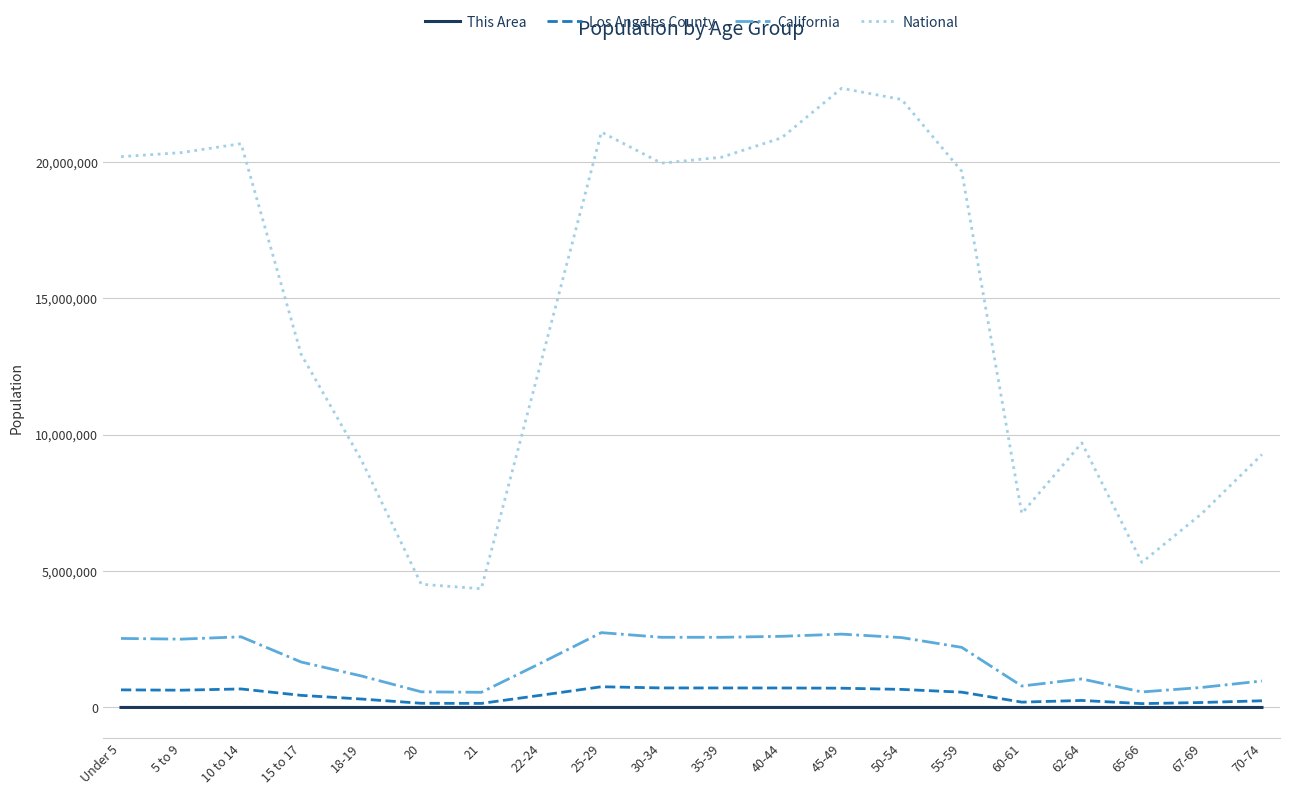

What is the greatest value displayed?

22708591